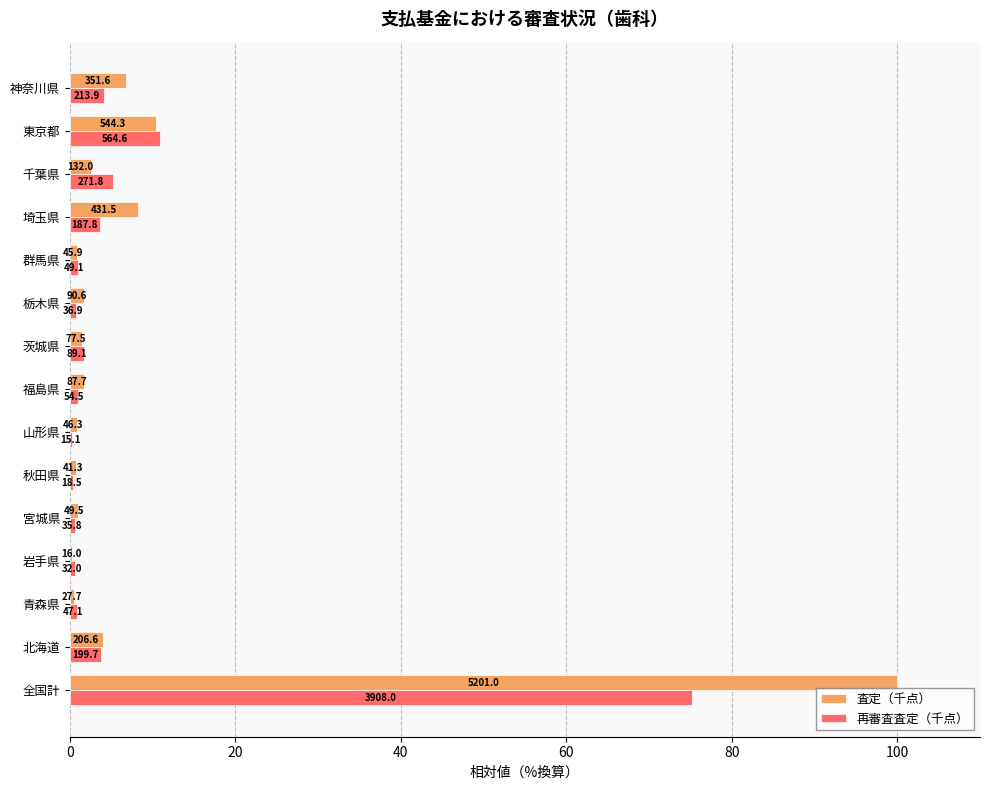

What are all the series names shown in the legend?

査定（千点）, 再審査査定（千点）